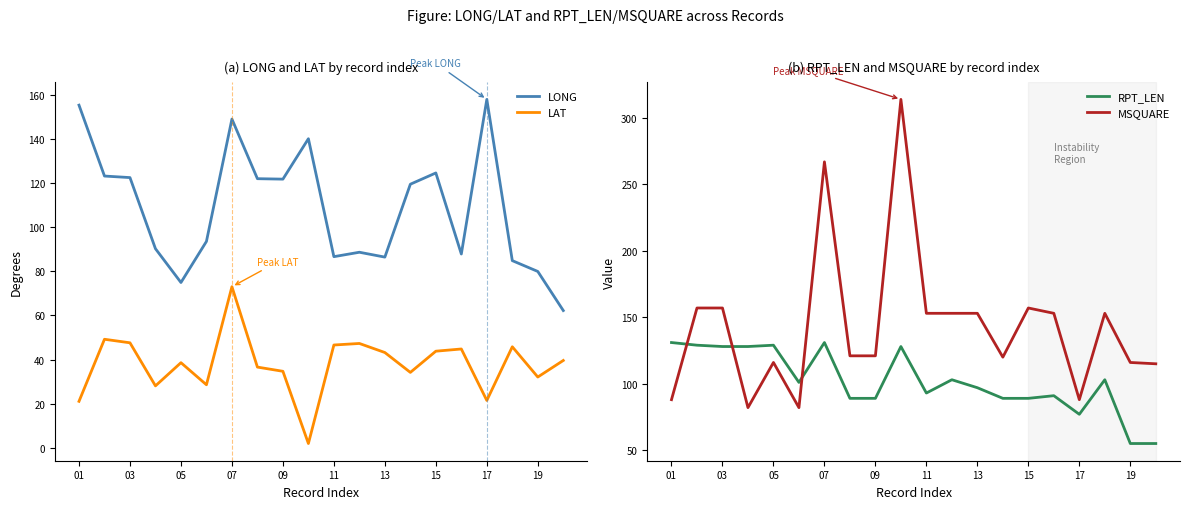

True or false: LAT and LONG cross at least once.

False